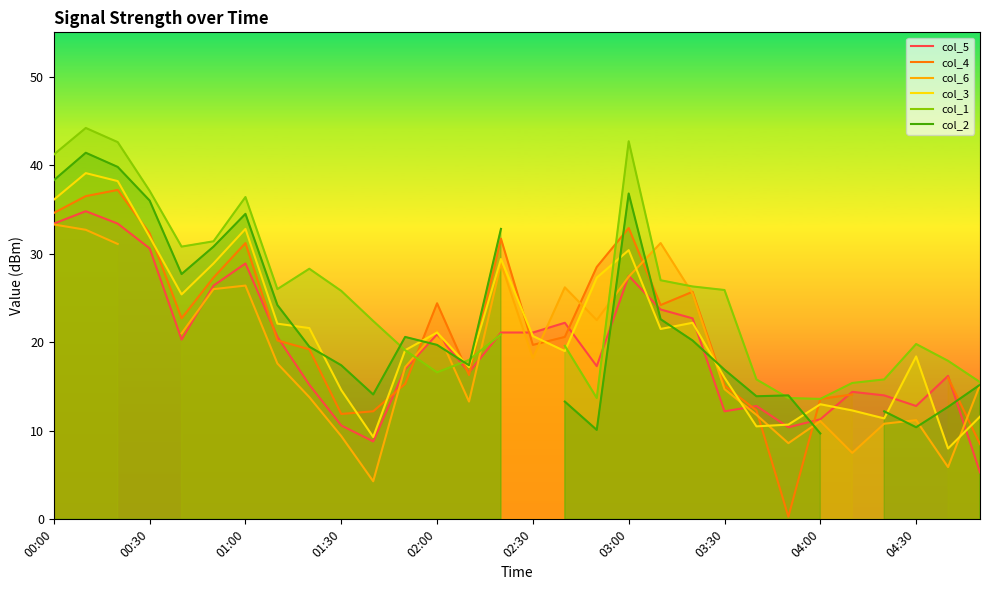

Is it true that col_3 equals 20.6 at 04:00?

False